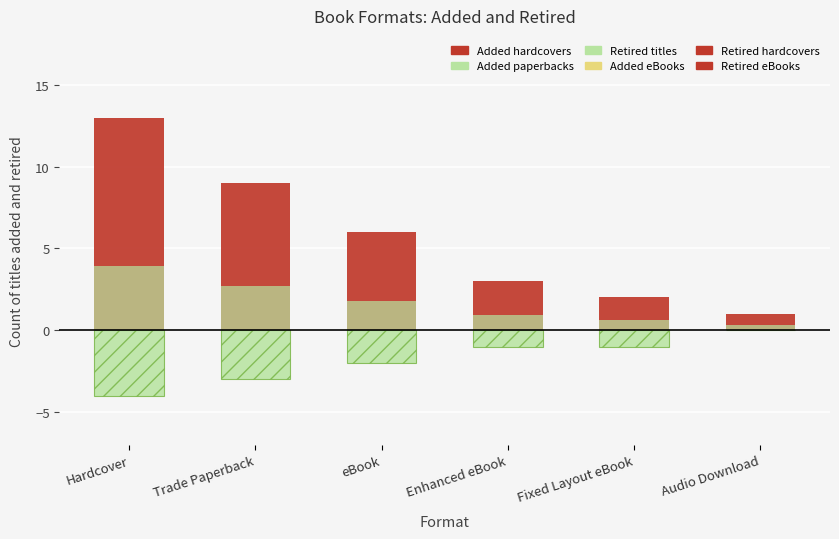

What is the value of the Added (paperback splits) bar at the 4th from the left?

0.9